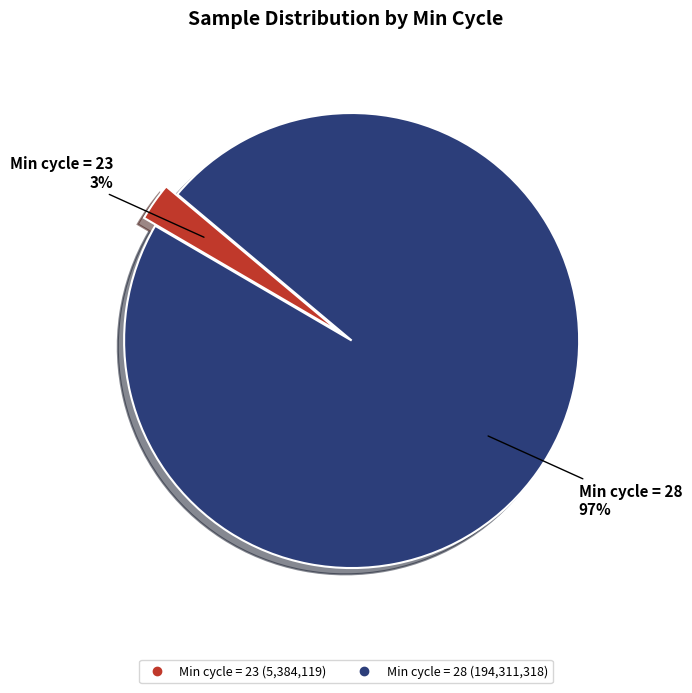

Does any single category account for the majority?

Yes